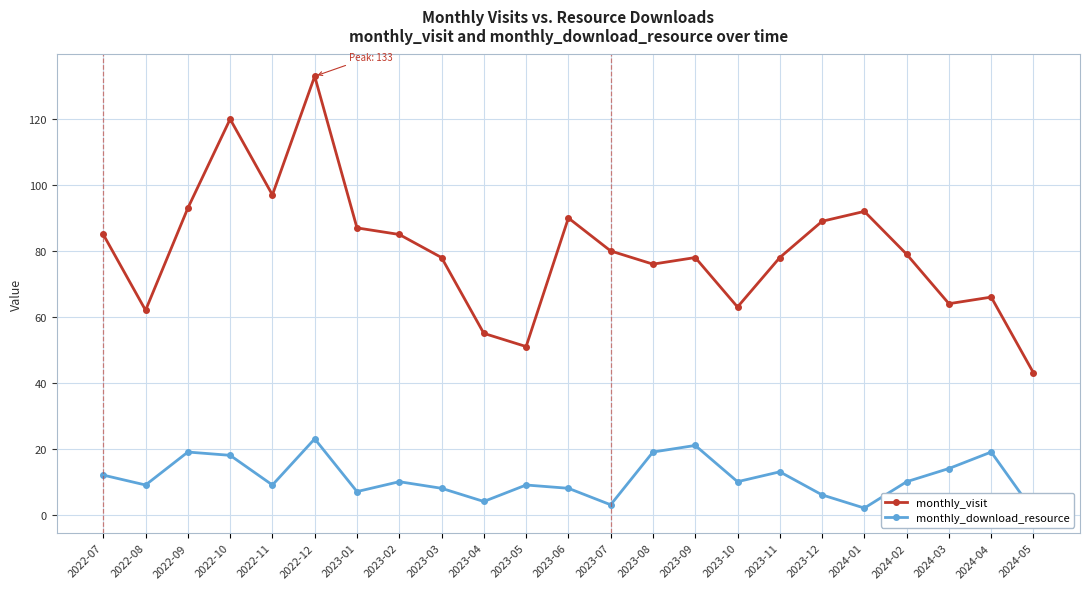

True or false: monthly_download_resource and monthly_visit intersect in this chart.

False